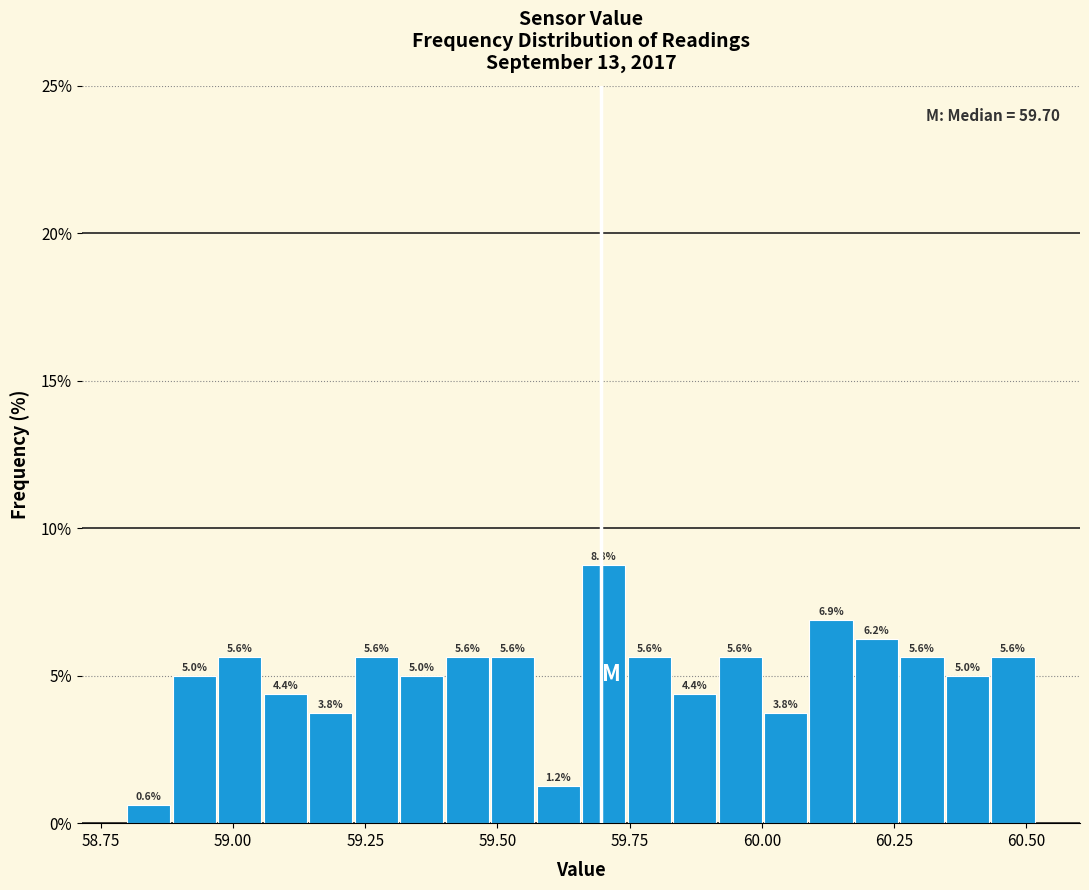

Read against the x-axis, roughly where is the centre of the tallest bar?

59.70